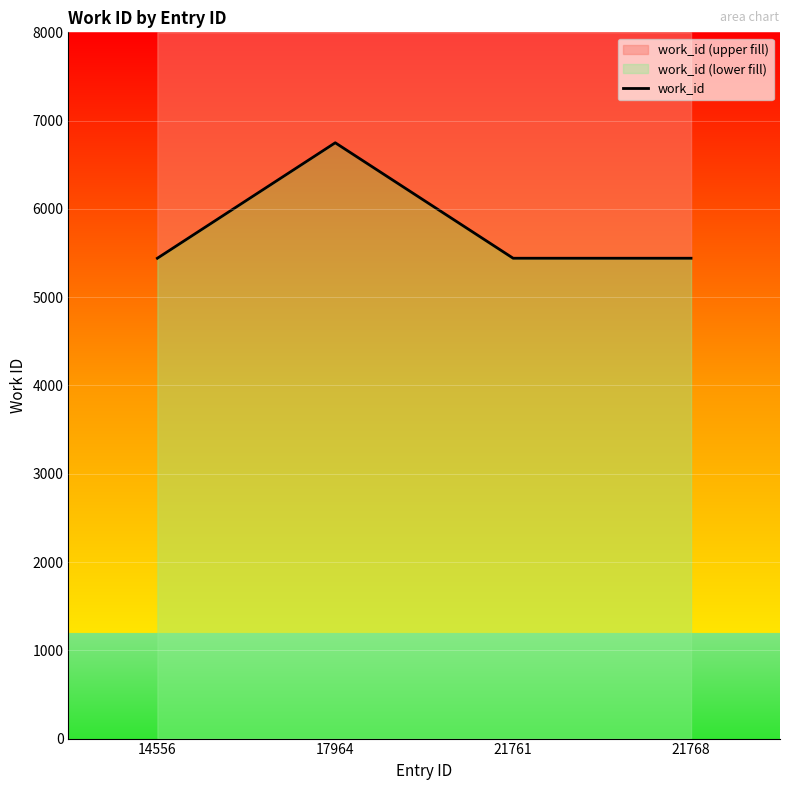

What is the approximate value at 21761?

5441